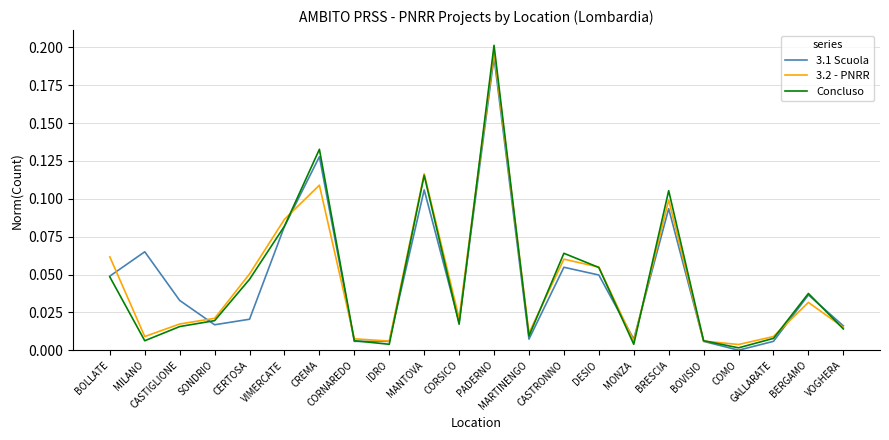

Which series has the widest spread of values?

Concluso